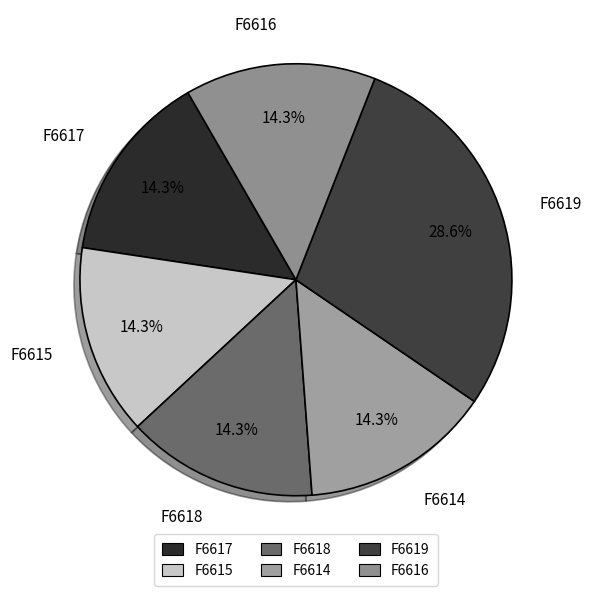

Is there any slice that represents more than half of the pie?

No